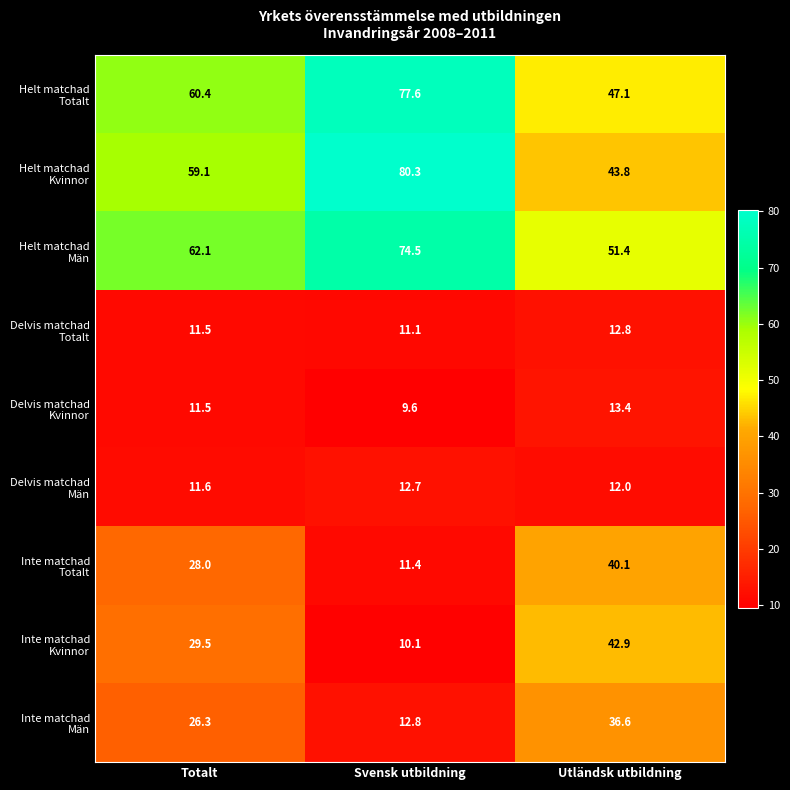

How many categories are shown in the chart?

3